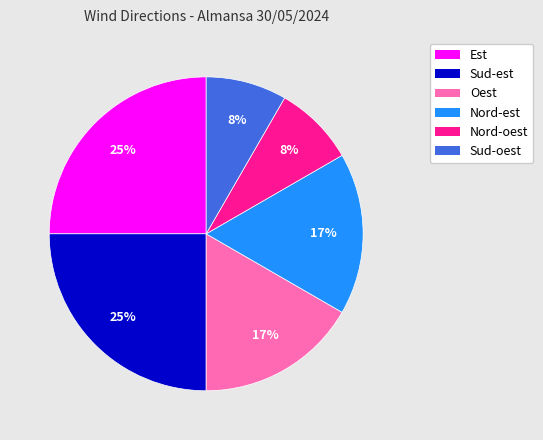

To the nearest percent, what is the average slice percentage?

17%